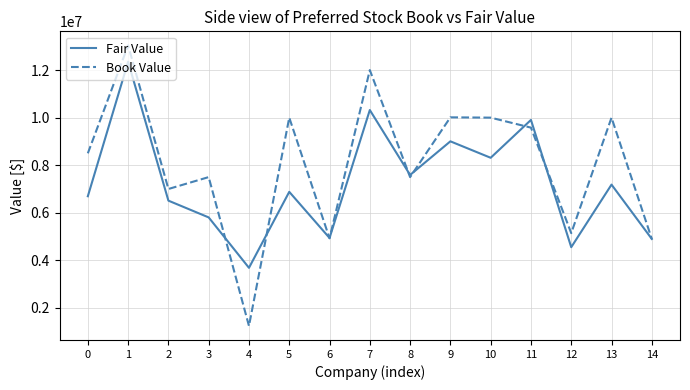

True or false: Fair Value has a value of 6880000.0 at 5.

True